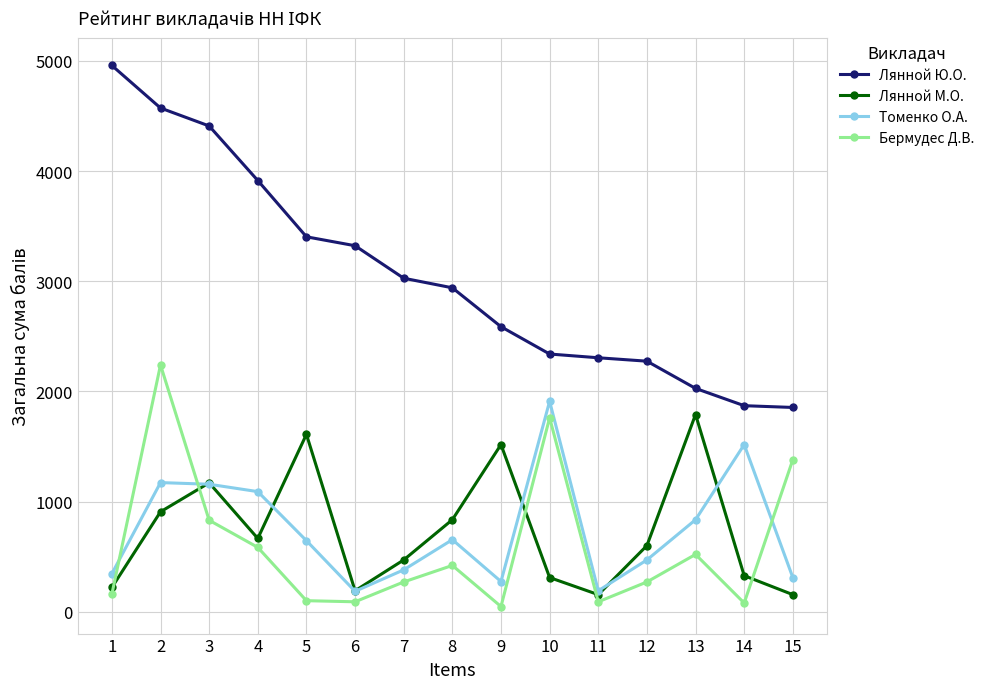

Is the value of Лянной Ю.О. at 5 greater than the value of Лянной М.О. at 6?

Yes